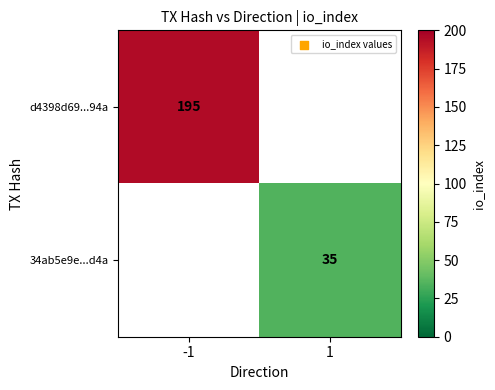

At how many categories does at least one series exceed 150?

1